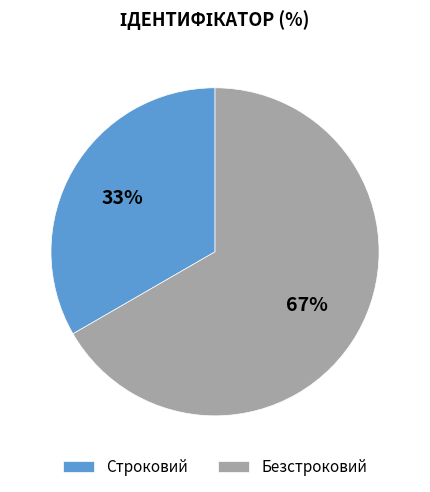

Do Строковий and Безстроковий together represent more than half of the pie?

Yes